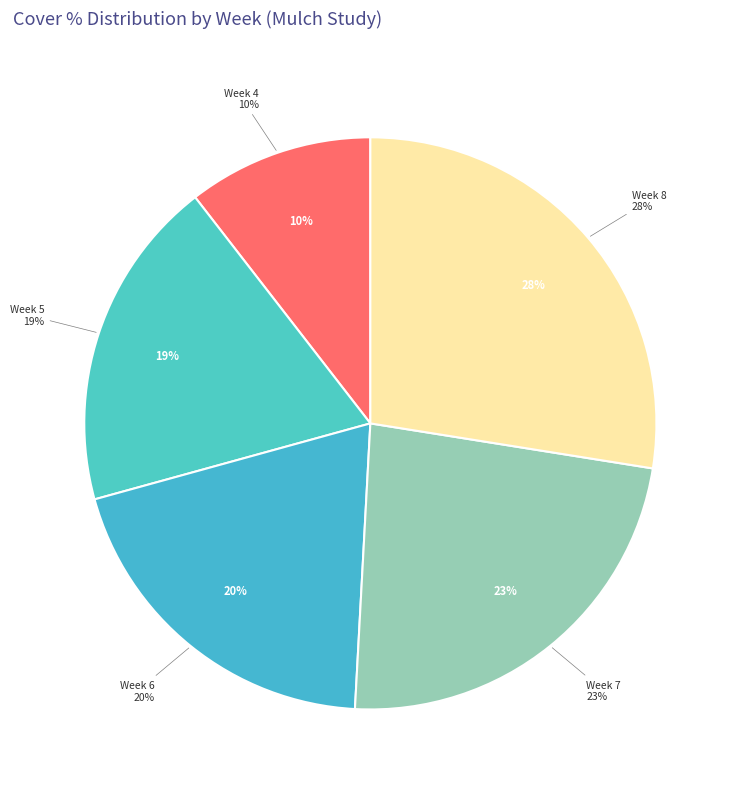

Is there any slice that represents more than half of the pie?

No